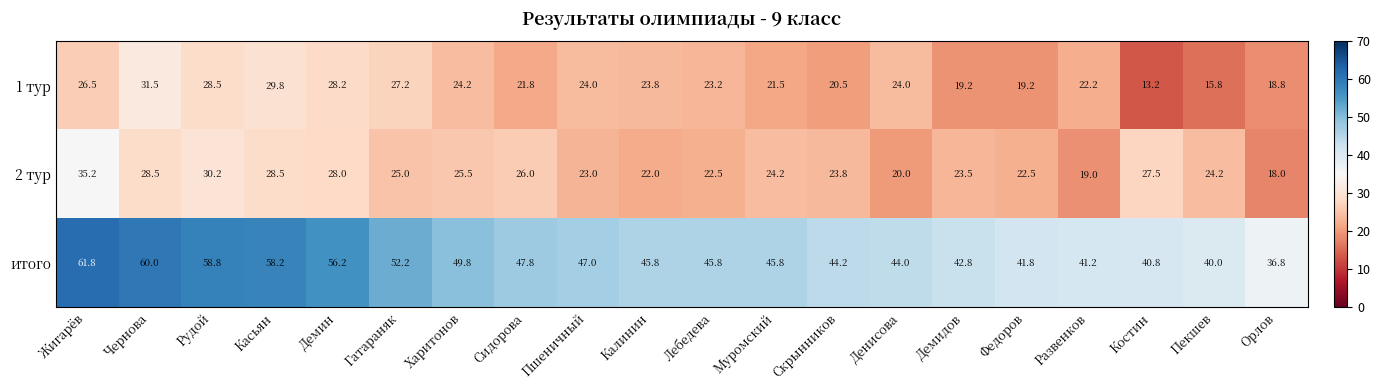

What is the sum of the 2 тур values at Рудой and Калинин?

52.2